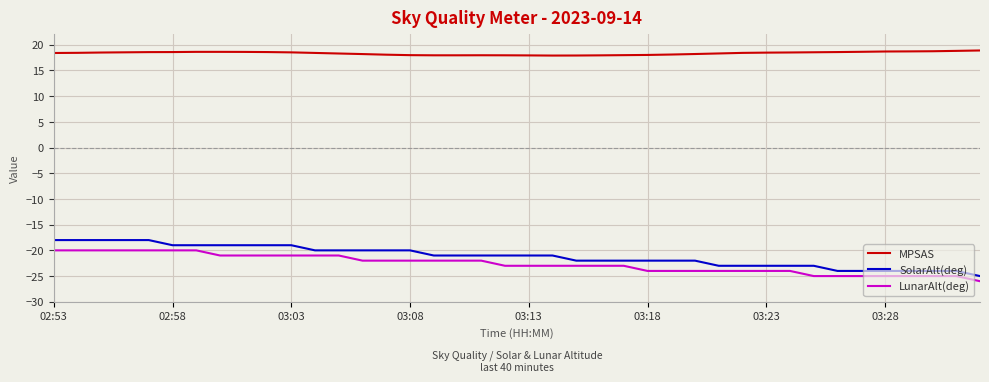

What is the maximum value for MPSAS?

18.9